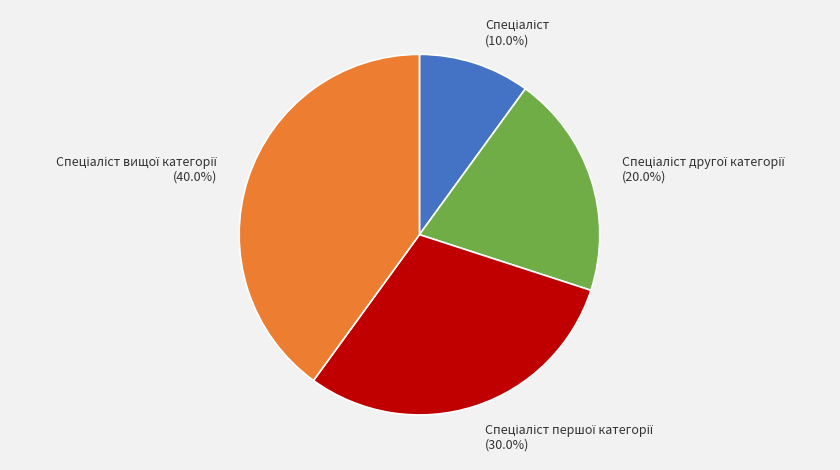

Is there any slice that represents more than half of the pie?

No